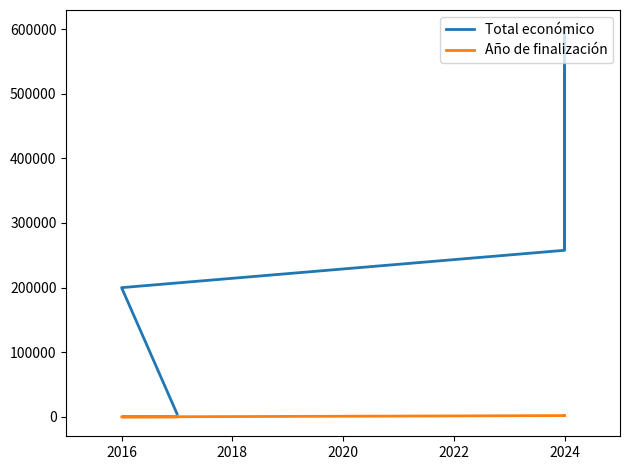

True or false: Año de finalización has a value of -1168 at 2024.

False